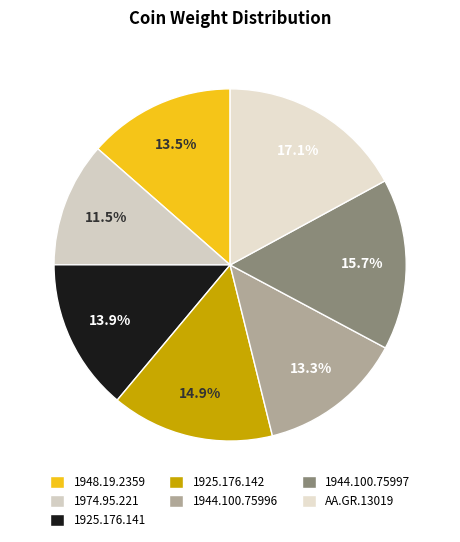

Count the number of slices in the pie.

7